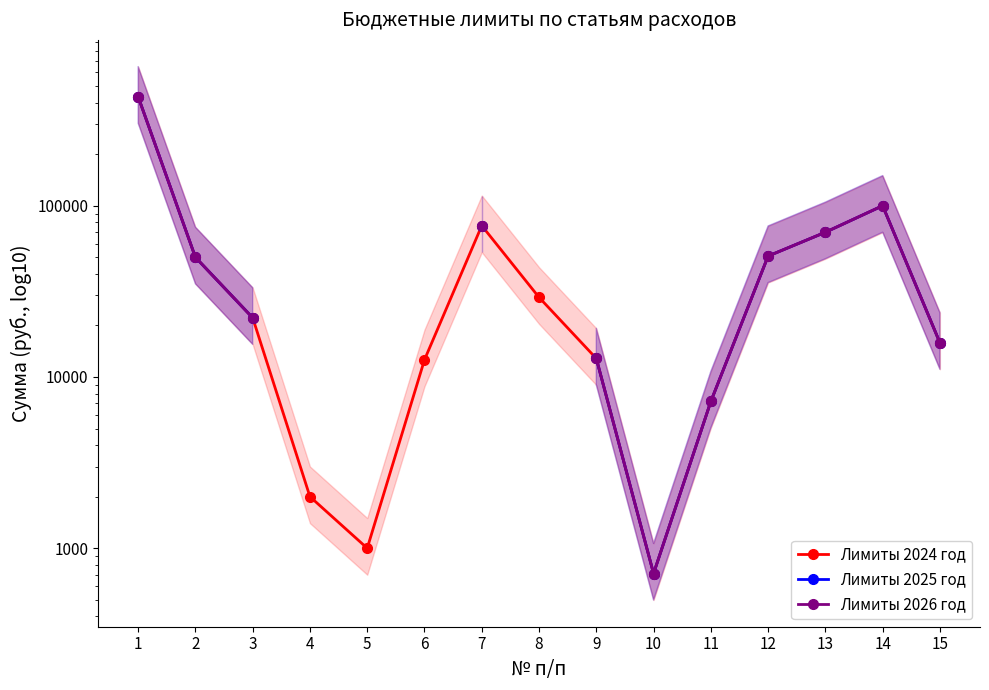

Which series has the widest spread of values?

Лимиты 2024 год